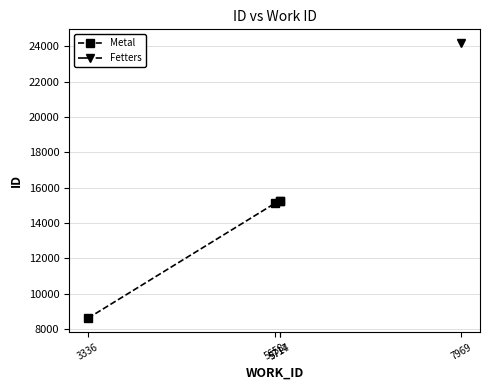

What is the greatest value displayed?

15246